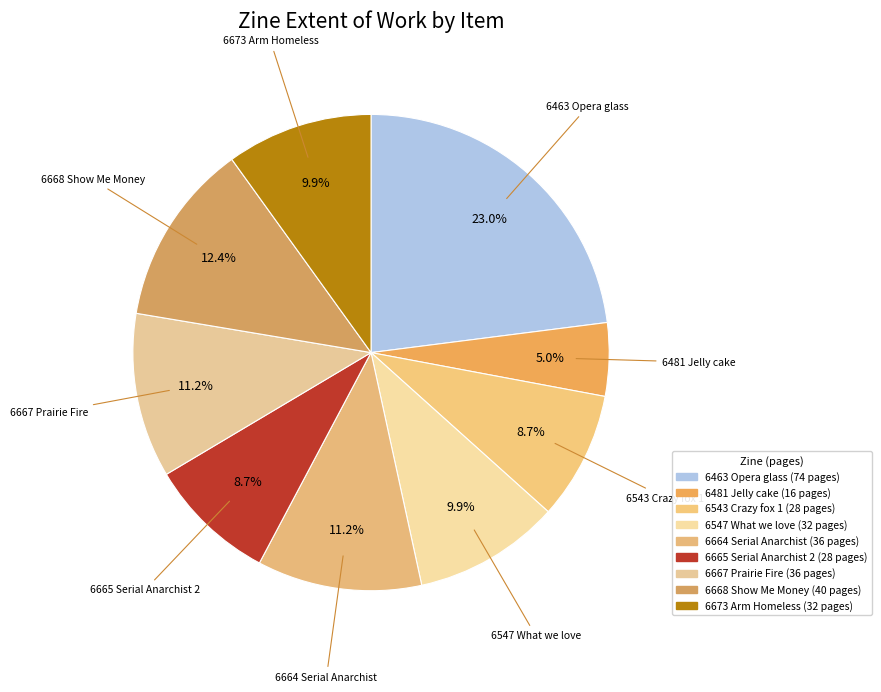

What is the smallest slice in the pie chart?

6481 Jelly cake